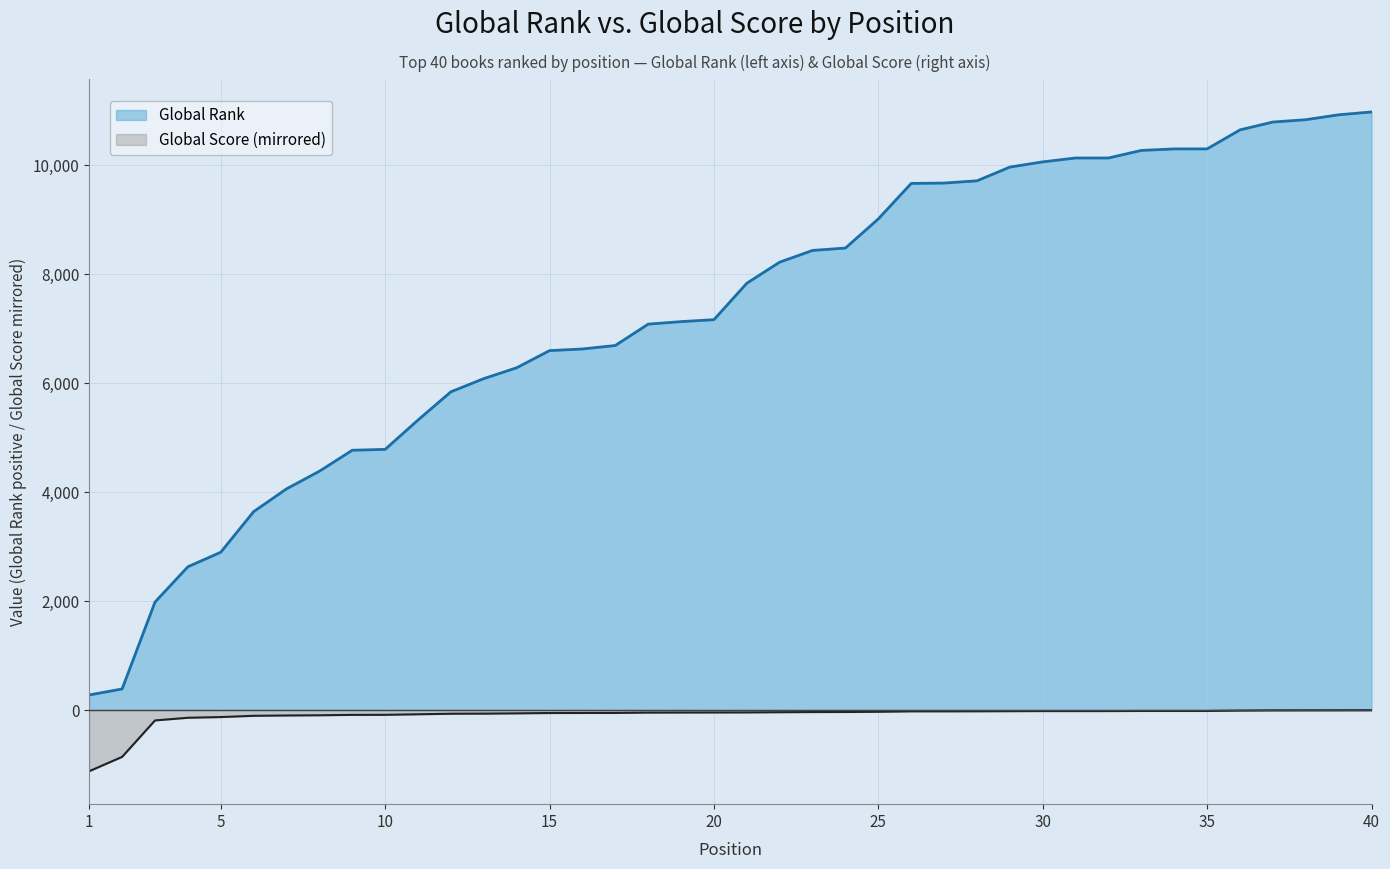

True or false: Global Rank has more than 0 points higher than both neighbors.

False